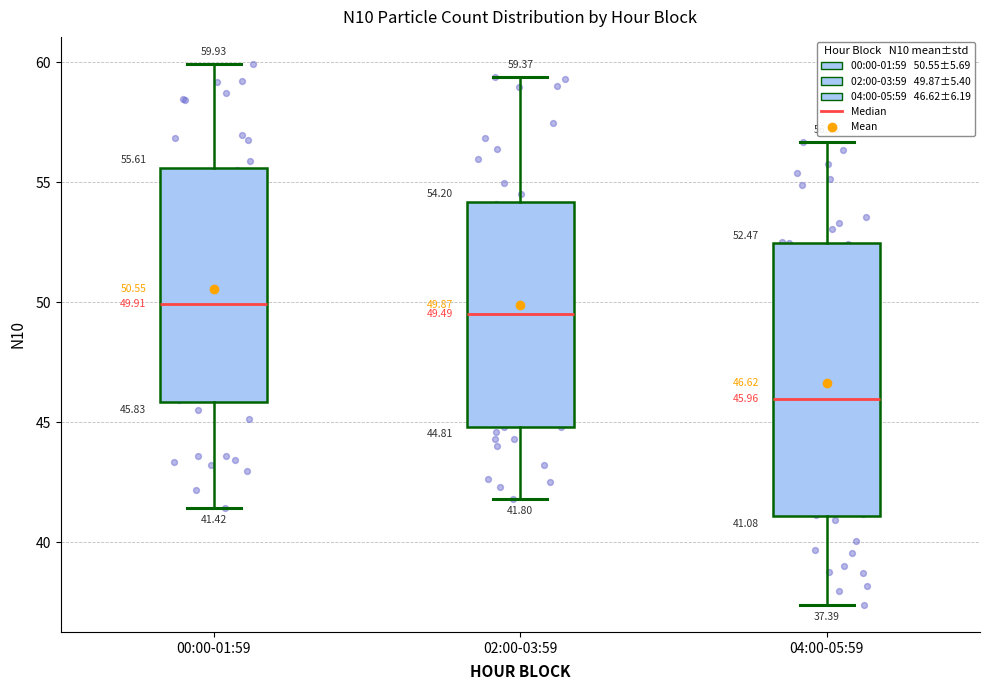

Which box's median line is the lowest?

04:00-05:59